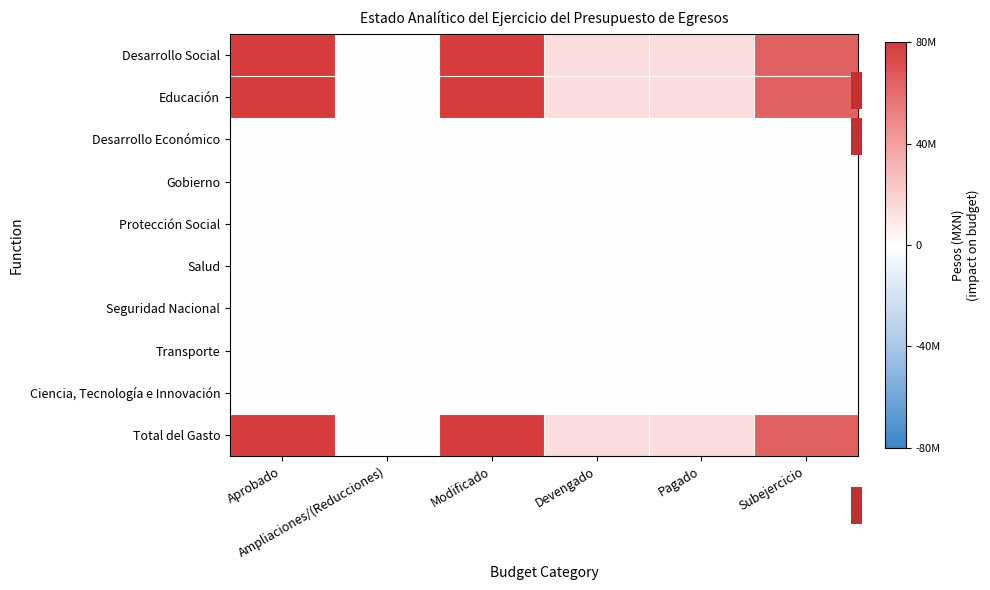

What is the spread (max minus min) of values at Devengado?

14174391.7